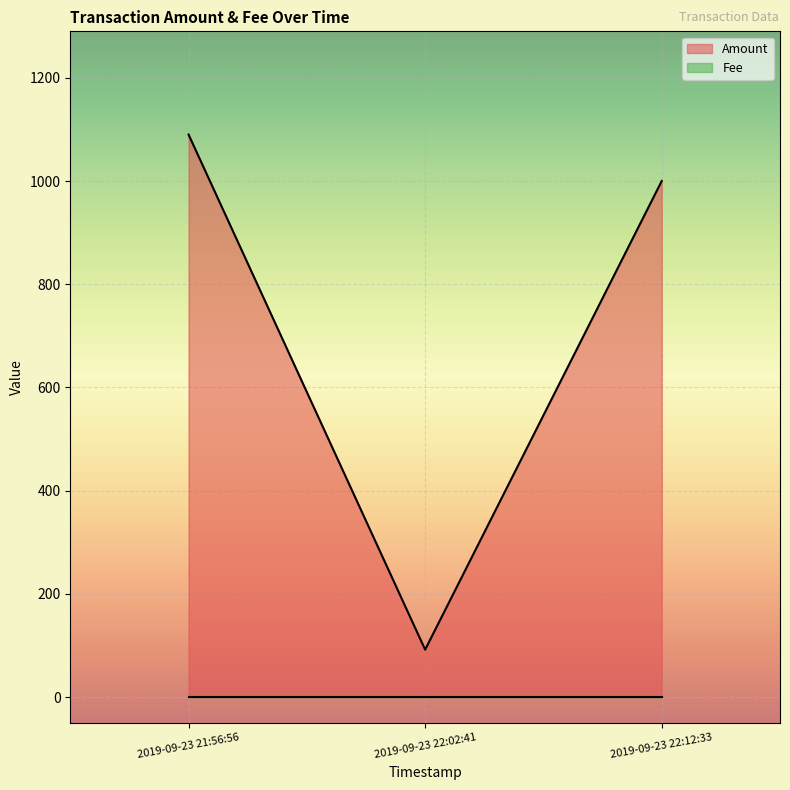

Reading left to right, transcribe all the data shown in this chart.

1090	92	1000